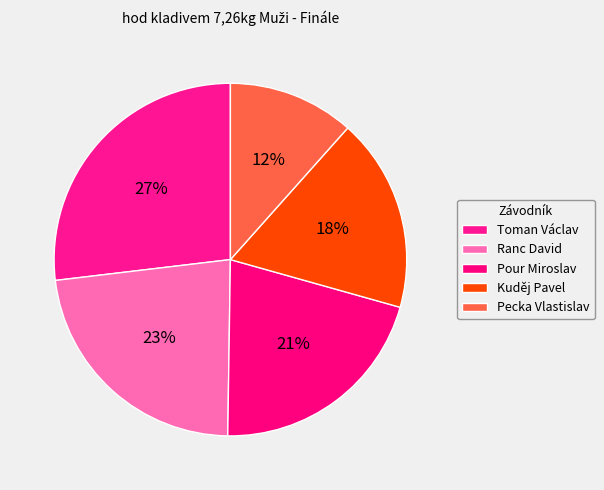

True or false: Ranc David accounts for 23% of the total.

True